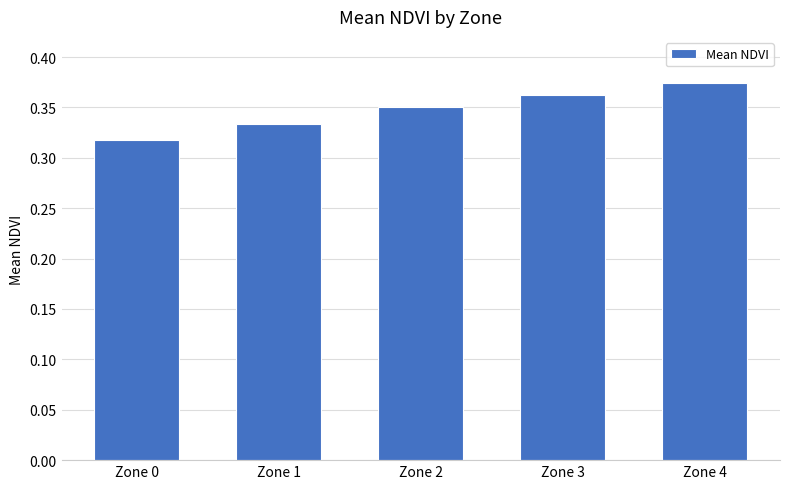

Is it true that the value at Zone 3 is 0.5?

False